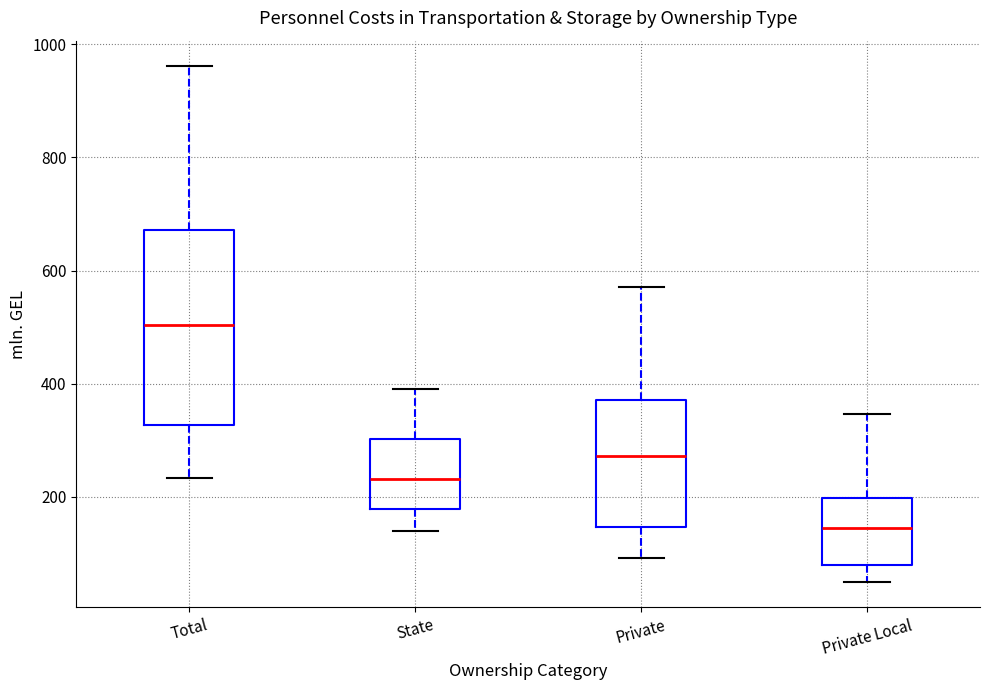

Reading left to right, transcribe this box plot: for each box, give where its median line is, the range the box spans, and where its two whiskers end, as read against the y-axis. The values are not printed on the chart, so give them approximately, as read against the axis.

Total: median 500, box 320 to 680, whiskers 240 to 960
State: median 240, box 180 to 300, whiskers 140 to 400
Private: median 280, box 140 to 380, whiskers 100 to 580
Private Local: median 140, box 80 to 200, whiskers 40 to 340